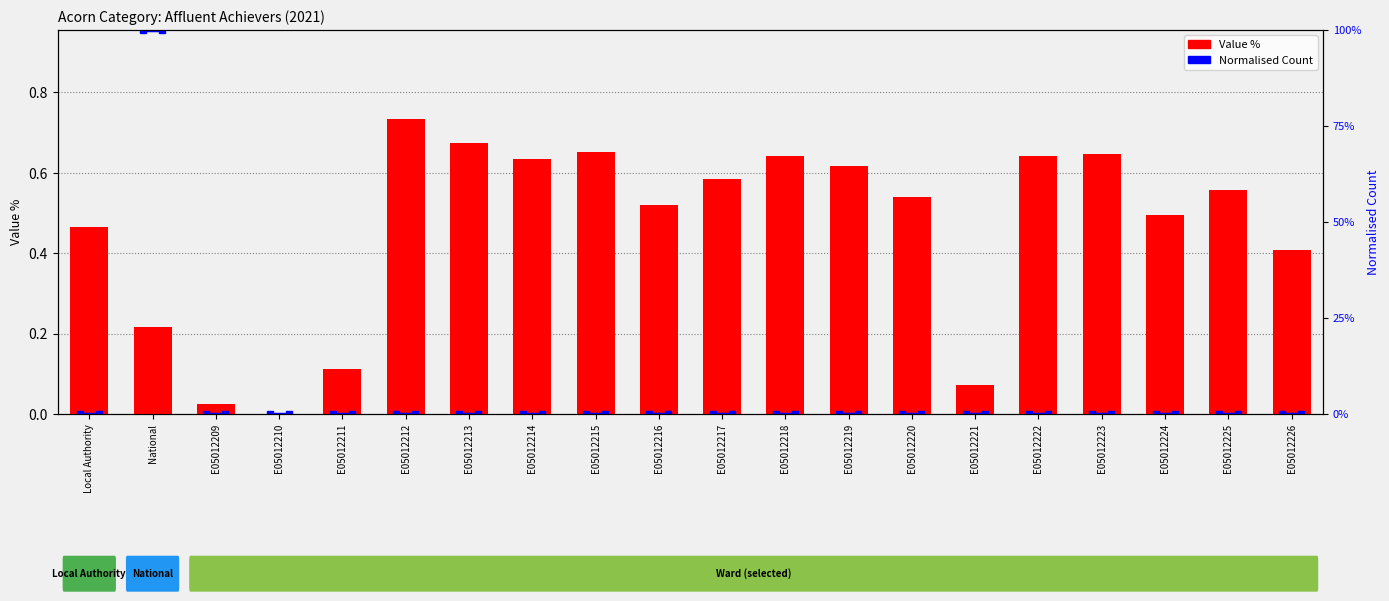

At which category does the chart reach its peak across all series?

E05012212